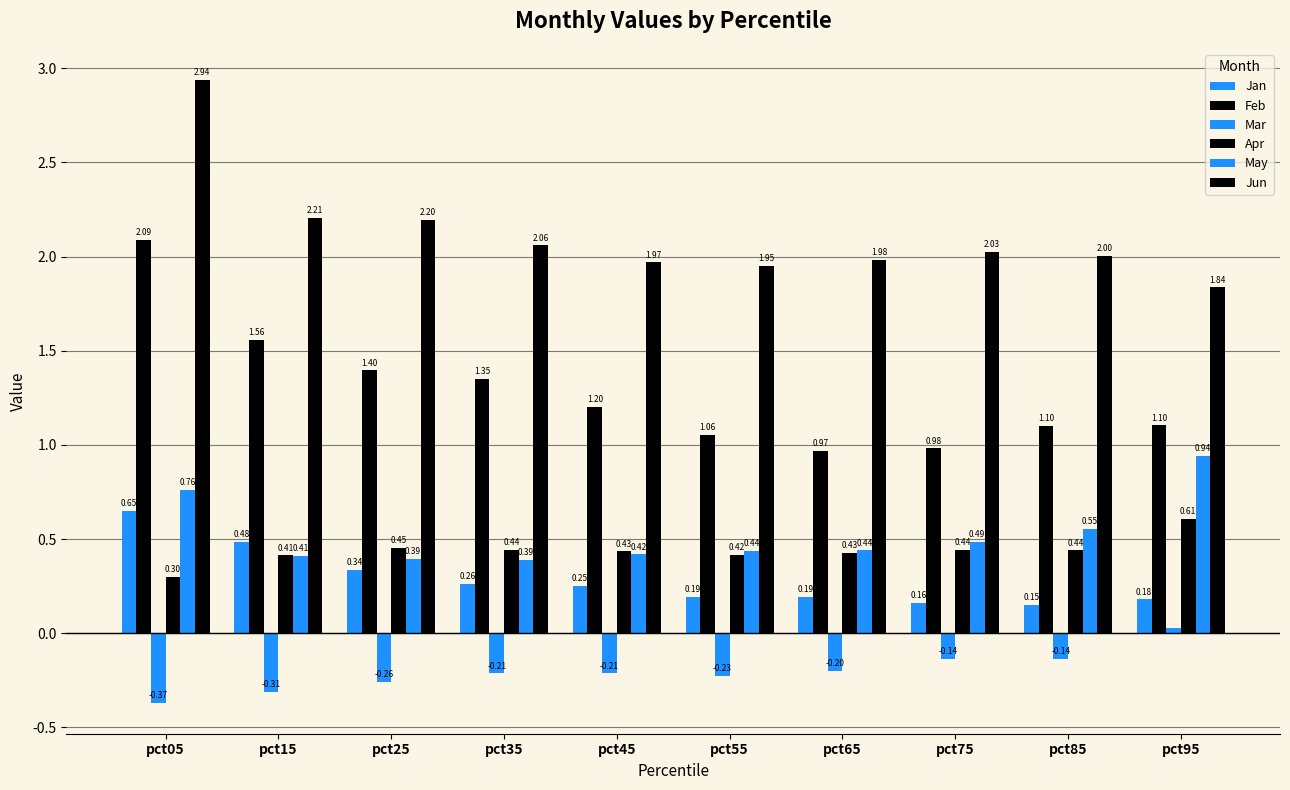

Are the bars horizontal?

No